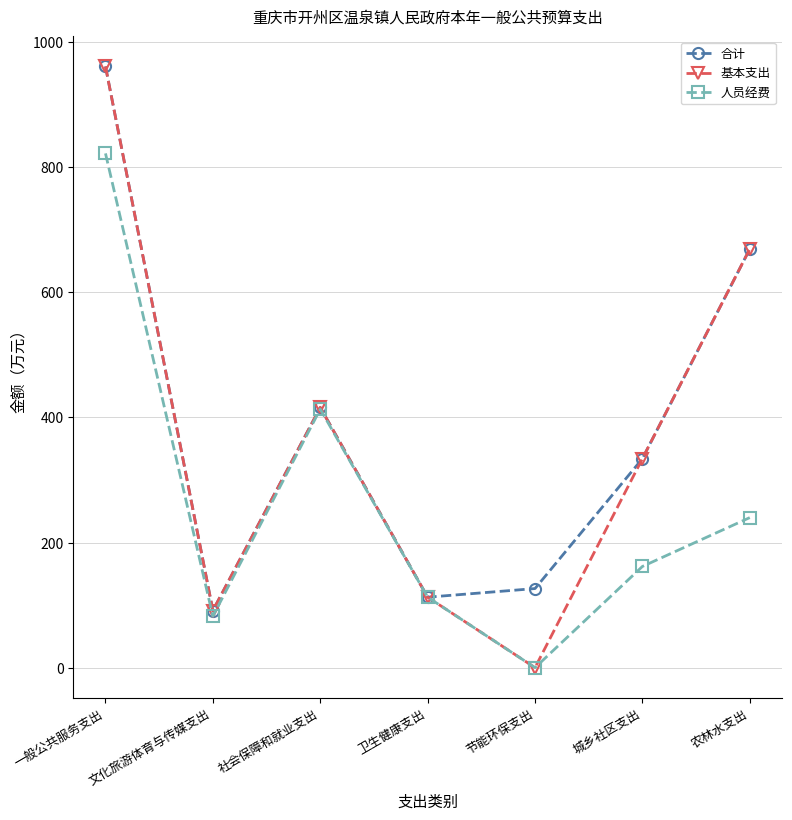

How many values in 基本支出 are above zero?

6